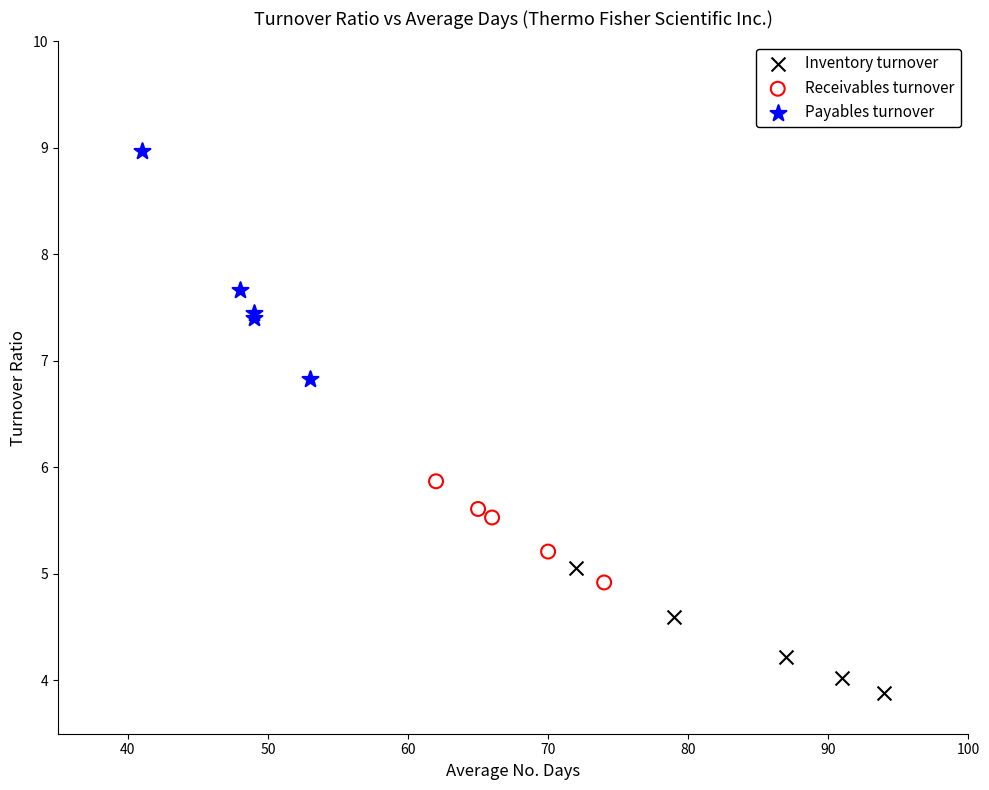

What are all the series names shown in the legend?

Inventory turnover, Receivables turnover, Payables turnover